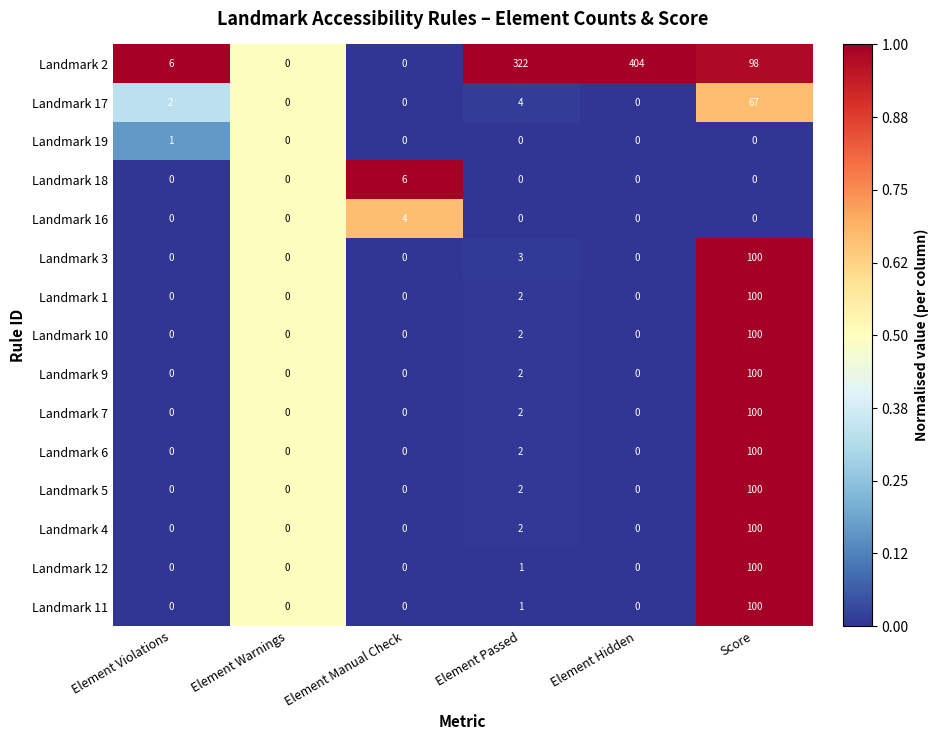

What is the difference between the highest and lowest values at Element Hidden?

404